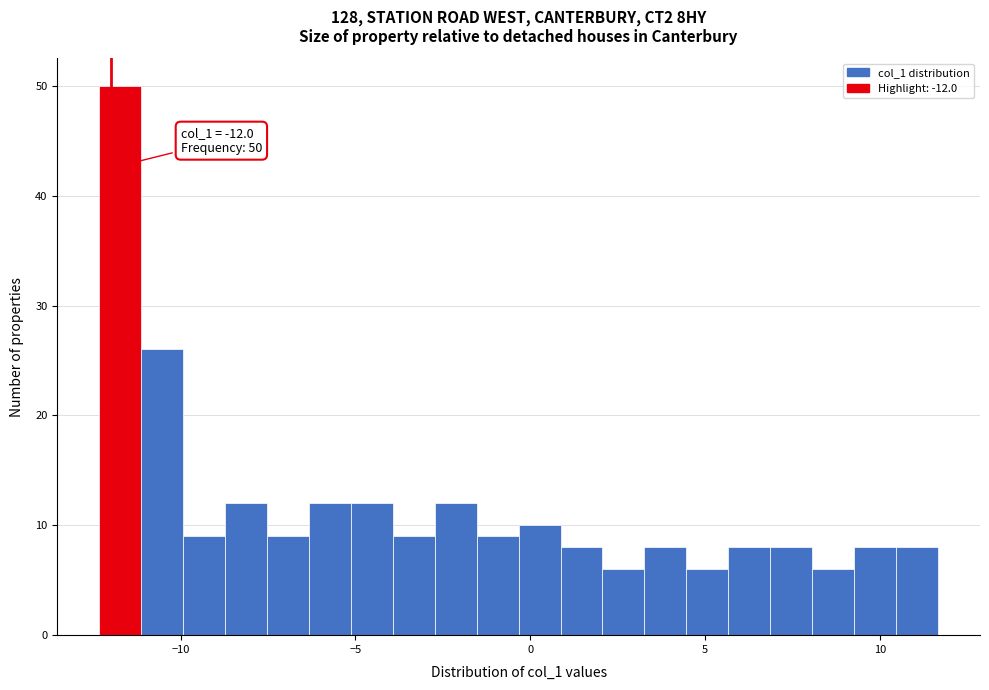

Around what value on the x-axis is the tallest bar? Give the approximate position of its centre, as read against the axis.

-11.5